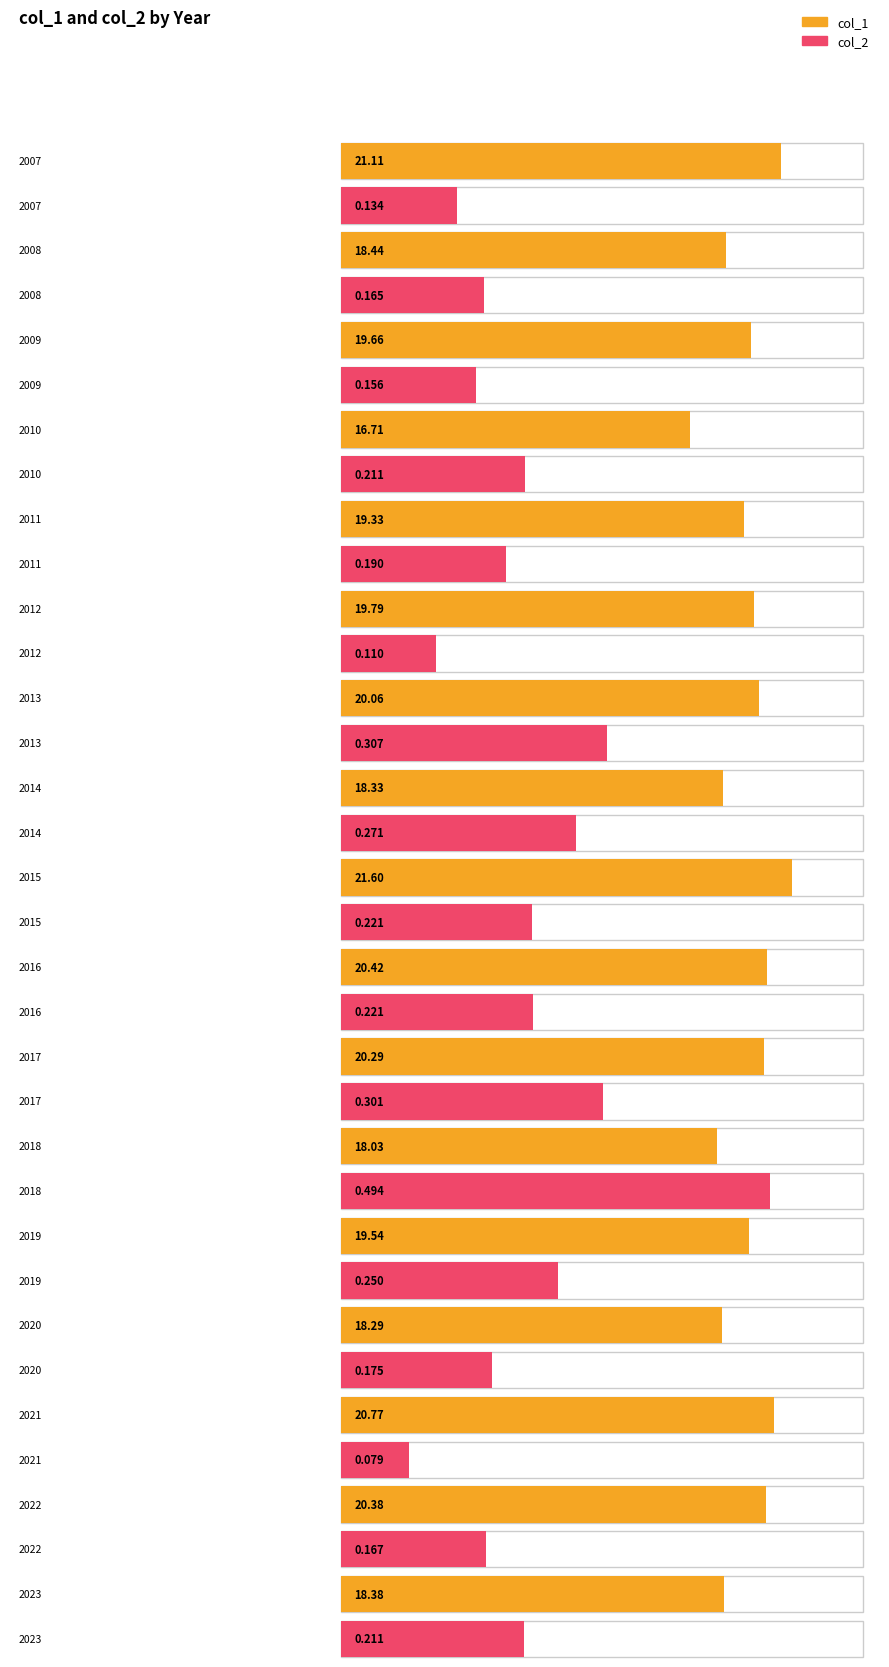

What is the approximate value of col_1 at 2020?

18.3